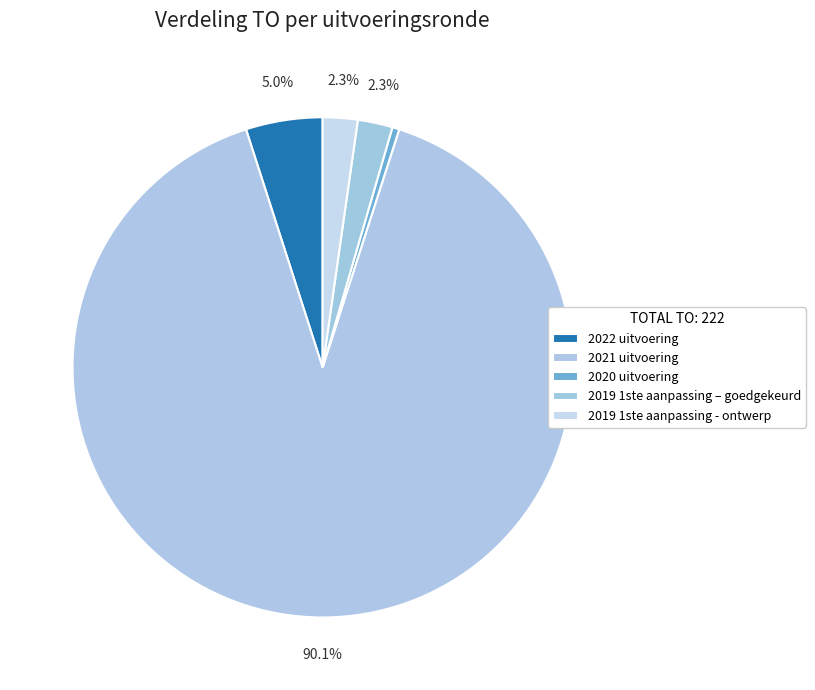

To the nearest percent, what is the average slice percentage?

20%